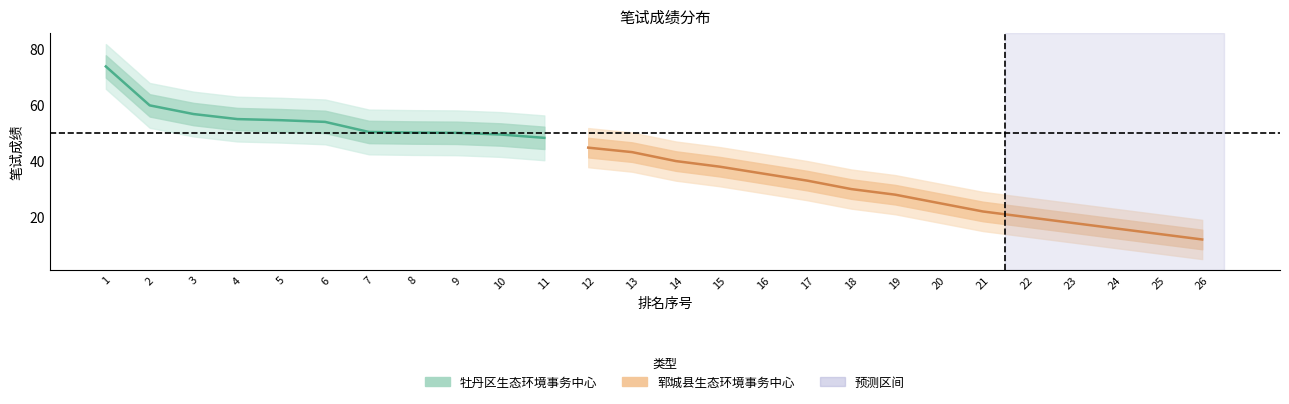

Between 10 and 12, which series saw the biggest shift?

郓城县生态环境事务中心